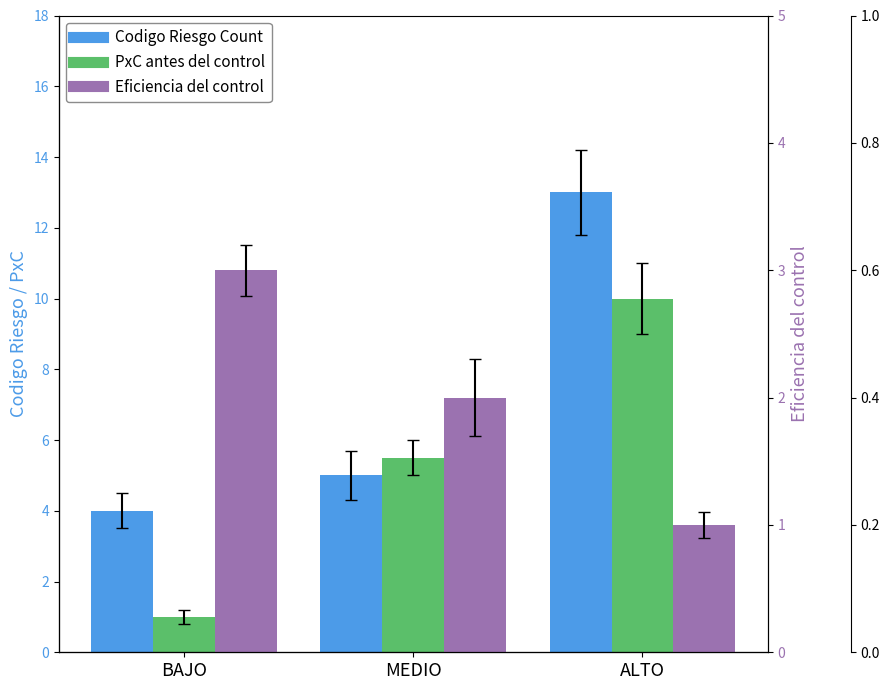

At how many categories does at least one series exceed 7?

1